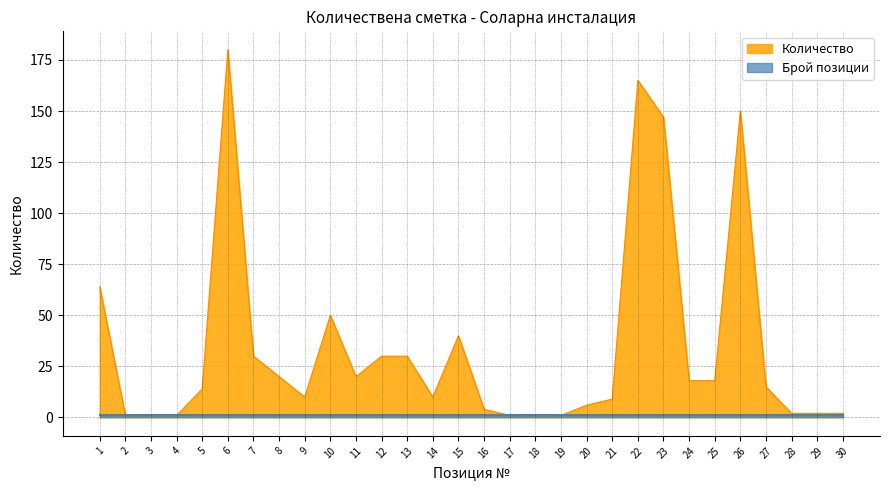

Is it true that the value at 11 is 11?

False